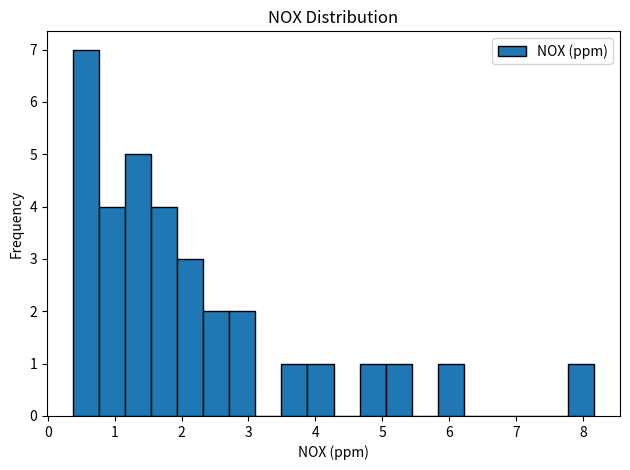

Read against the x-axis, roughly where is the centre of the tallest bar?

0.6